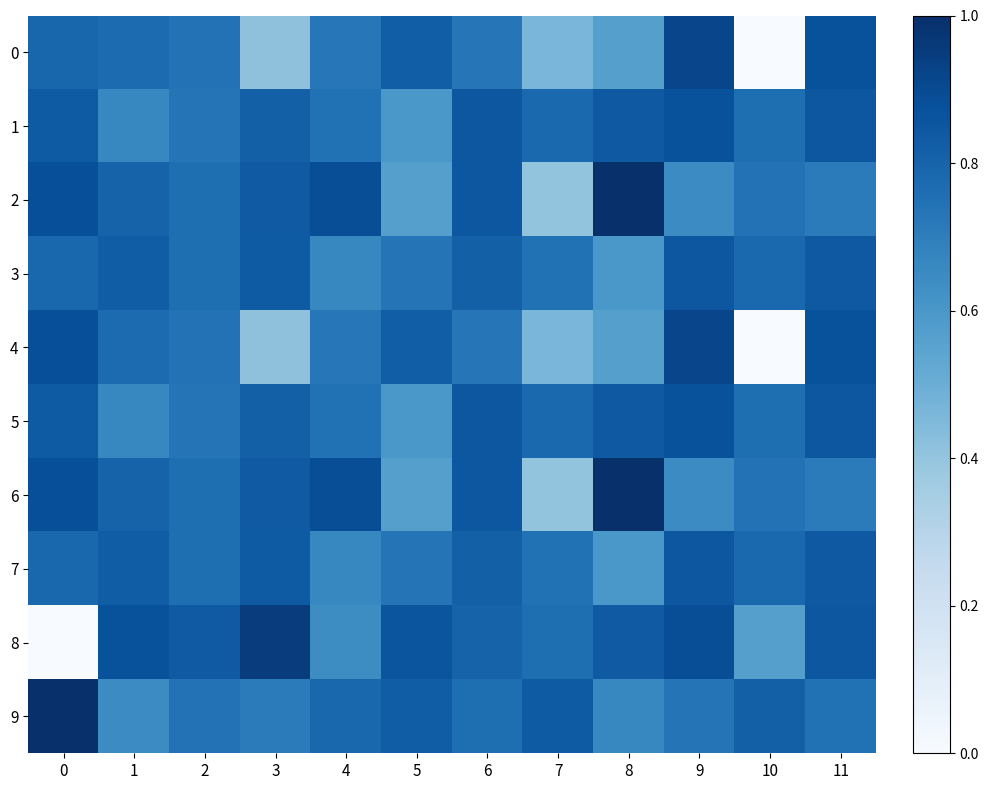

At which category does the chart reach its peak across all series?

8